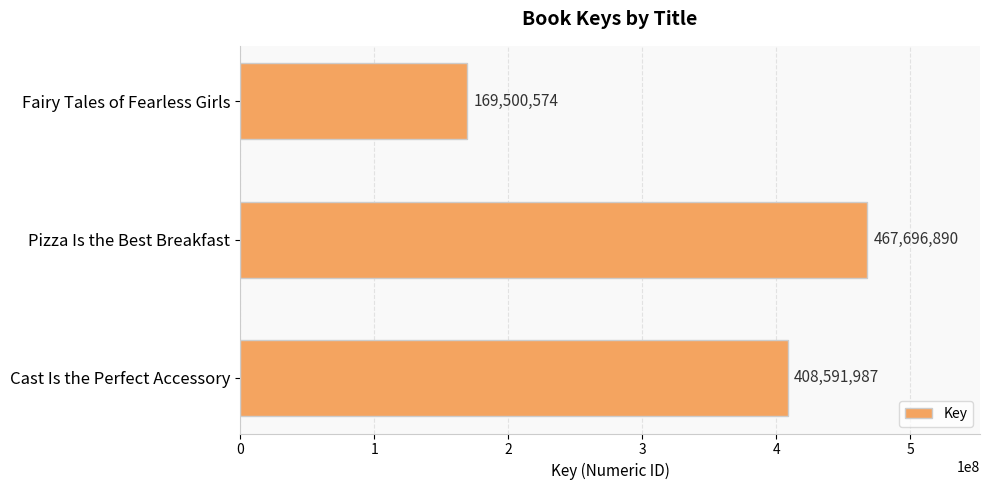

List the labels in order of value, largest first.

Pizza Is the Best Breakfast, Cast Is the Perfect Accessory, Fairy Tales of Fearless Girls